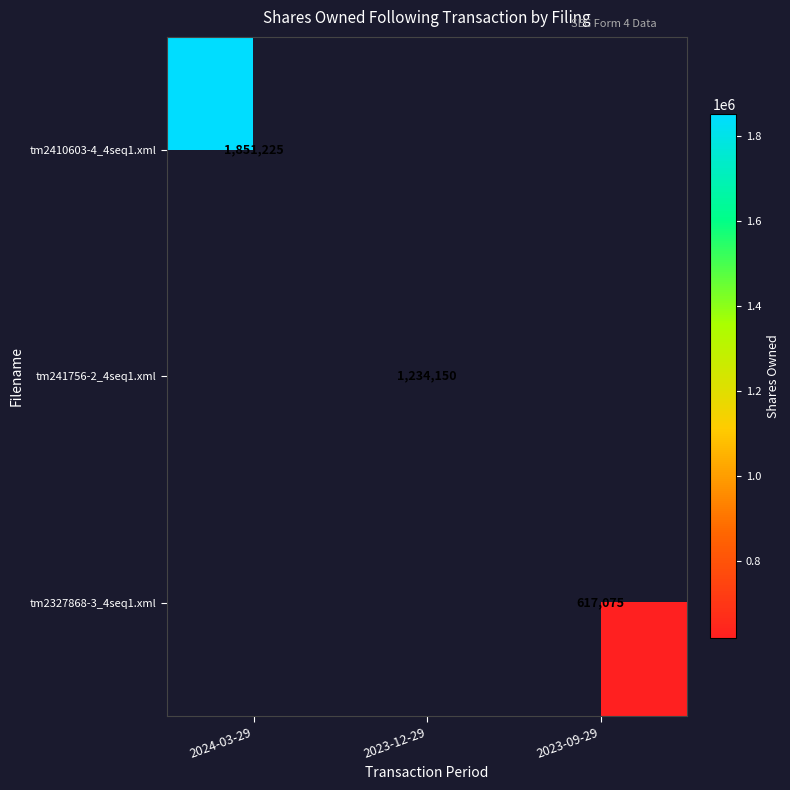

What is the minimum value shown in the chart?

617075.0